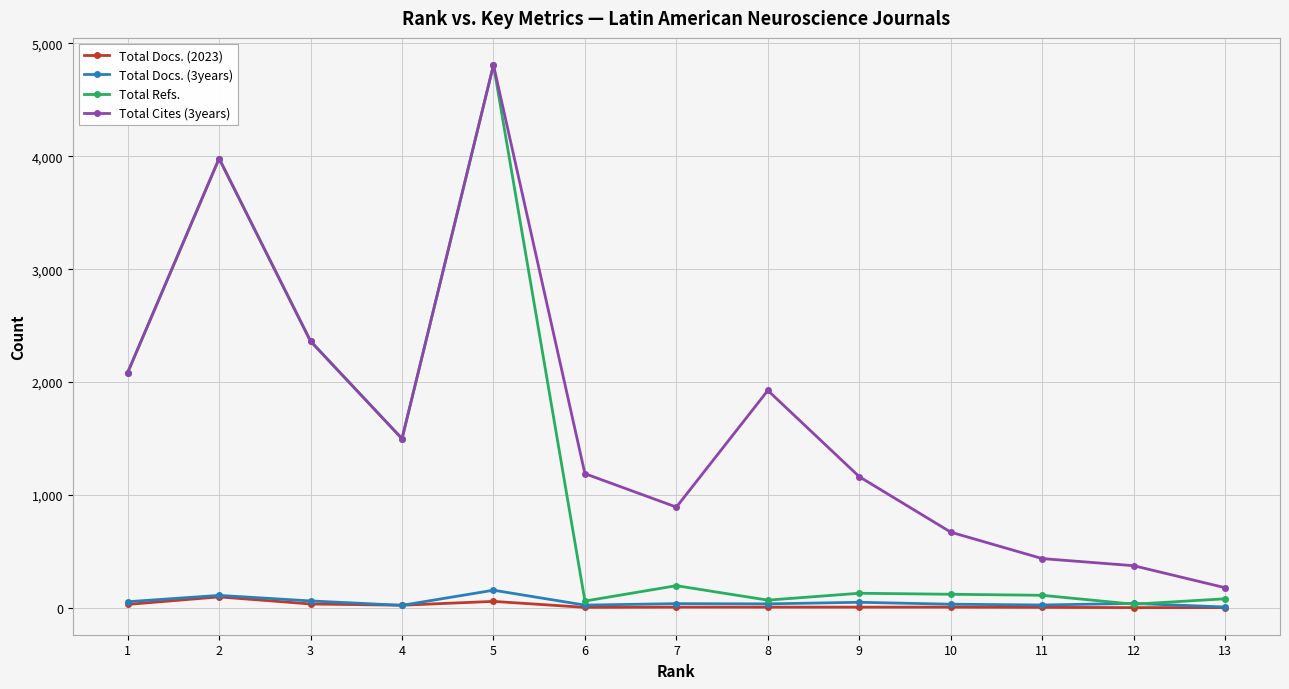

True or false: Total Cites (3years) and Total Docs. (3years) intersect in this chart.

False